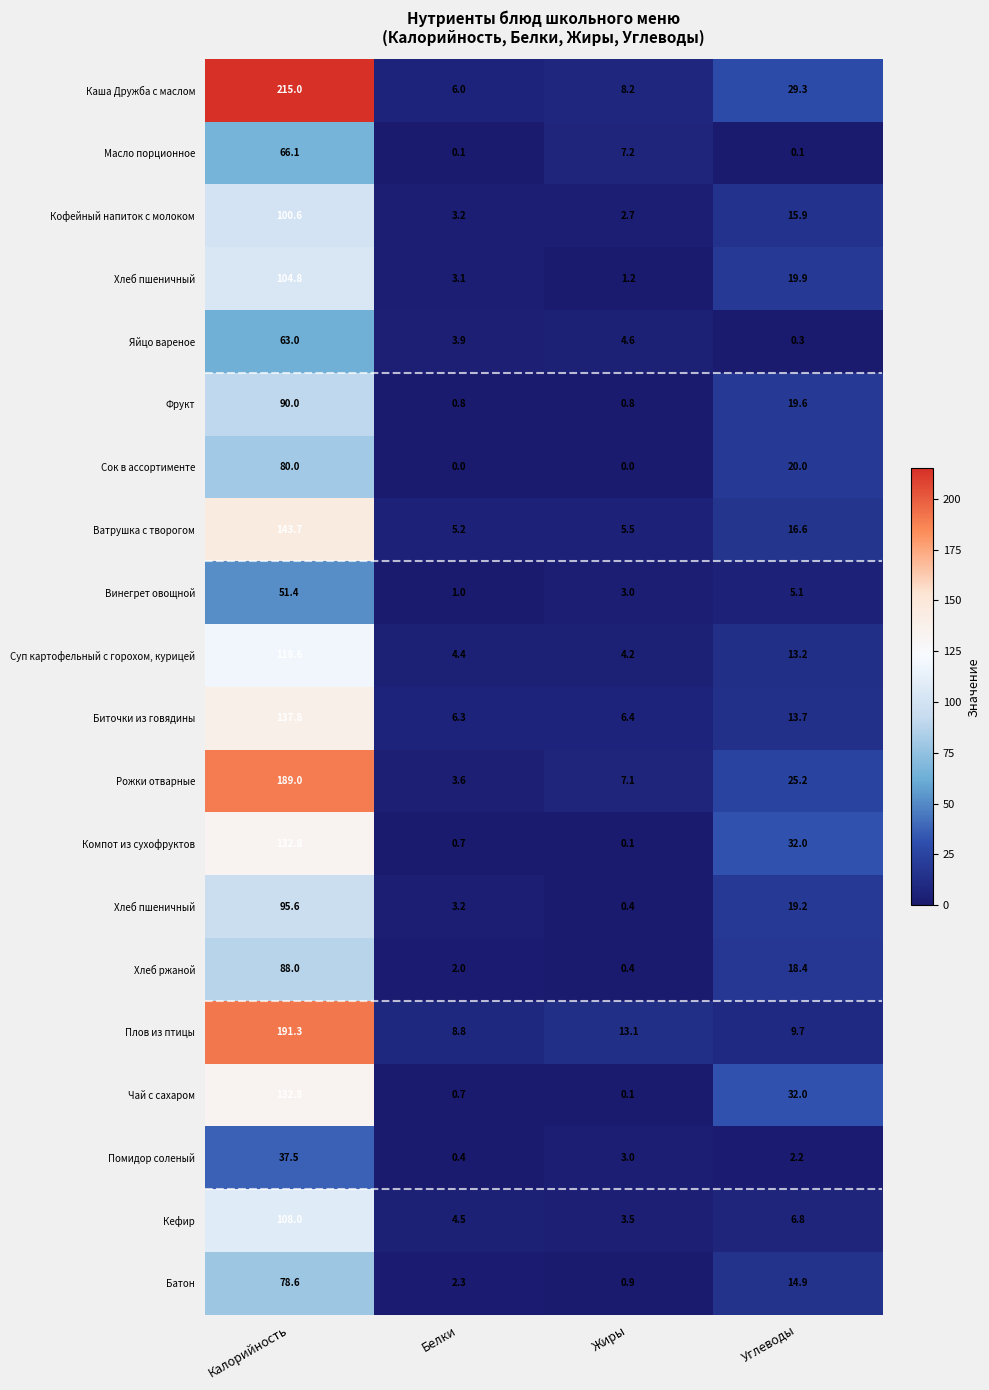

At how many categories does at least one series exceed 155?

1